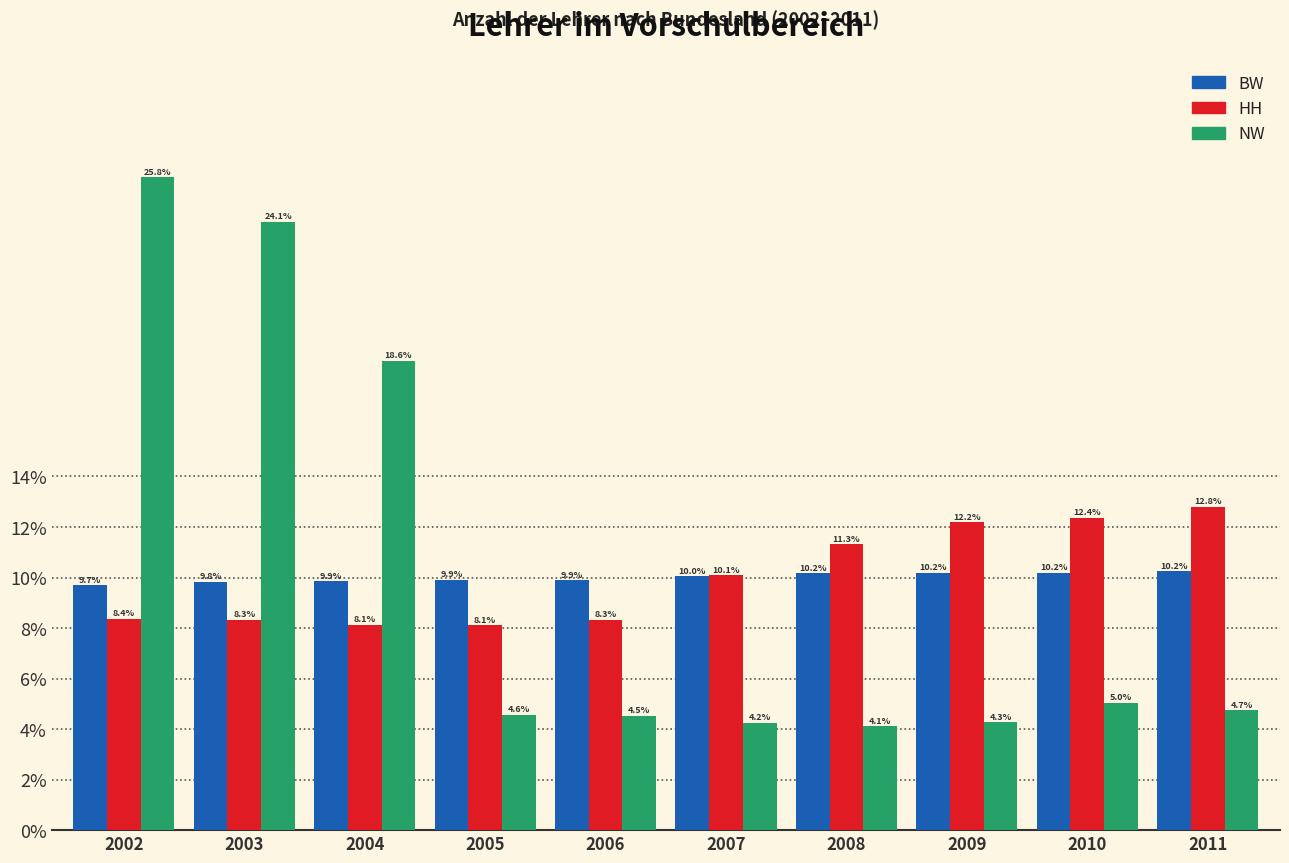

Reading right to left, extract all data points from this chart.

BW: 2011=10.2	2010=10.2	2009=10.2	2008=10.2	2007=10.0	2006=9.9	2005=9.9	2004=9.9	2003=9.8	2002=9.7
HH: 2011=12.8	2010=12.4	2009=12.2	2008=11.3	2007=10.1	2006=8.3	2005=8.1	2004=8.1	2003=8.3	2002=8.4
NW: 2011=4.7	2010=5.0	2009=4.3	2008=4.1	2007=4.2	2006=4.5	2005=4.6	2004=18.6	2003=24.1	2002=25.8